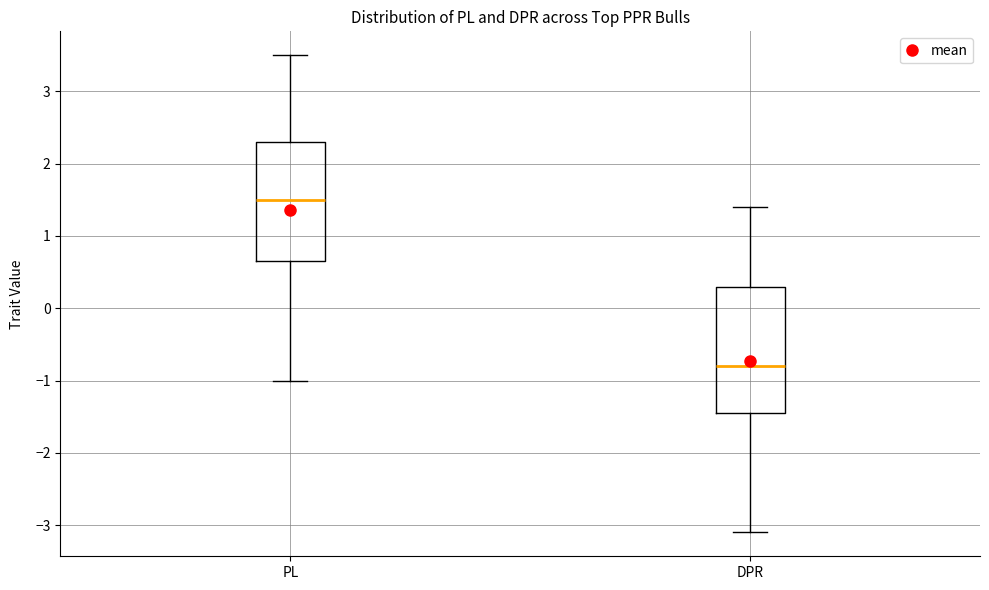

Which box has the highest median line?

PL